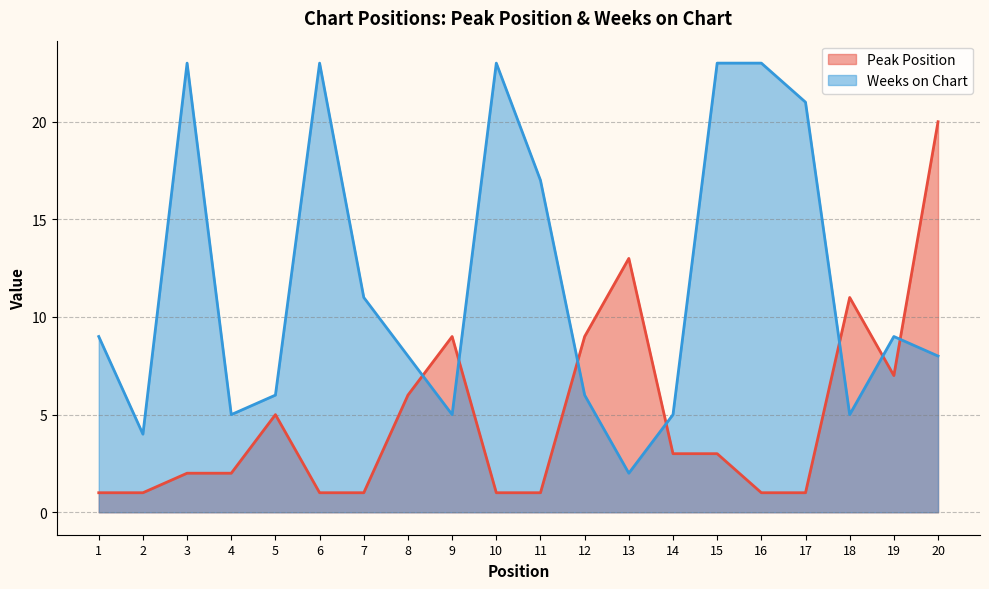

Which category has the lowest value in the Weeks on Chart series?

13